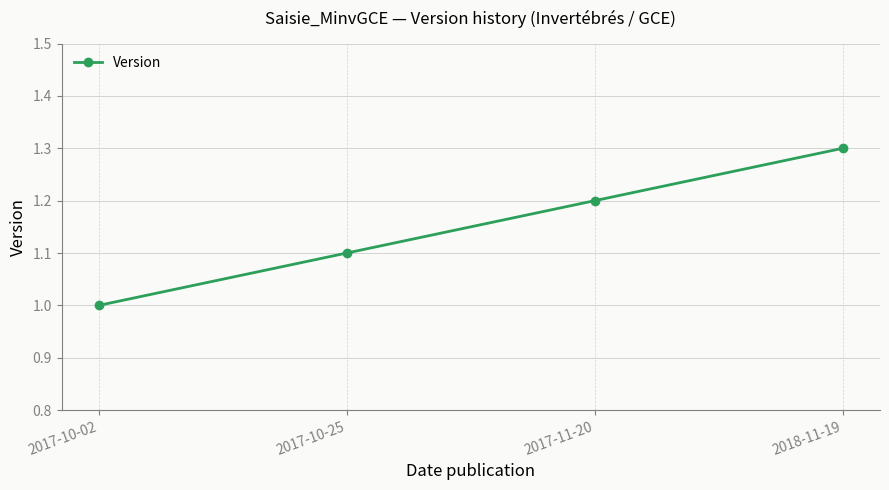

What is the approximate value at 2017-10-25?

1.1